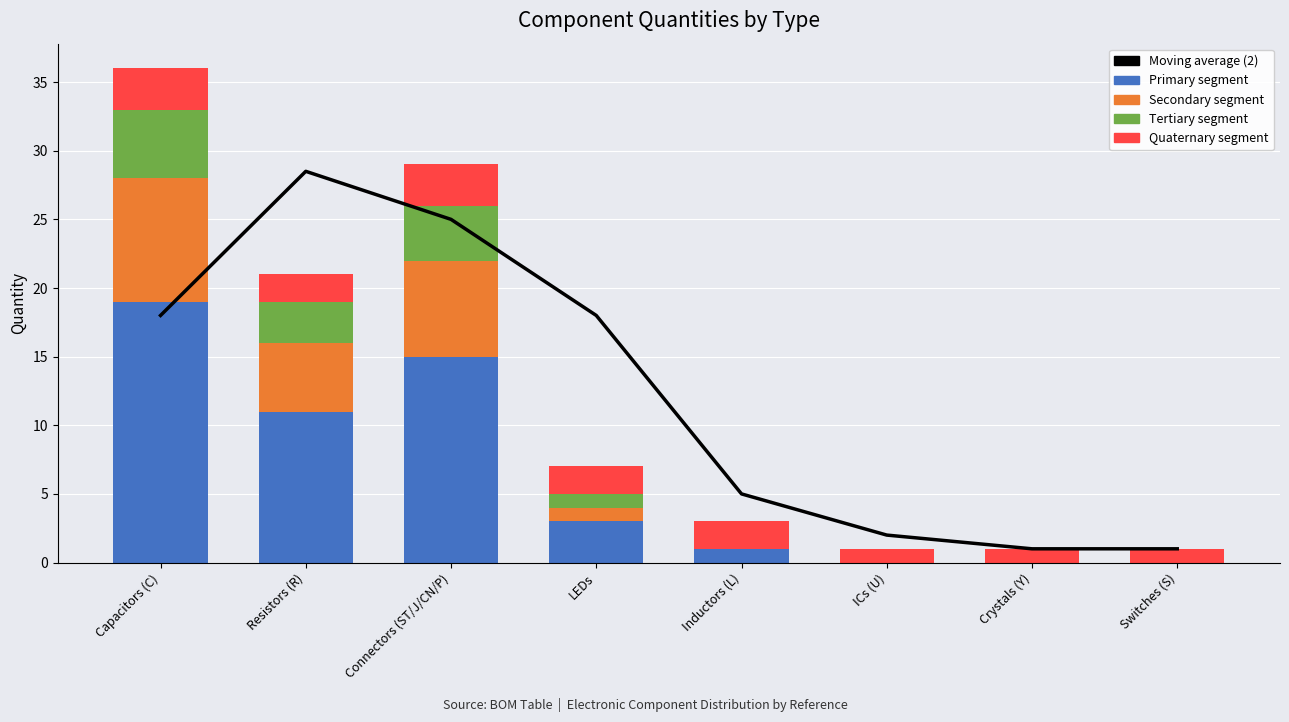

How many series are shown in this chart?

5